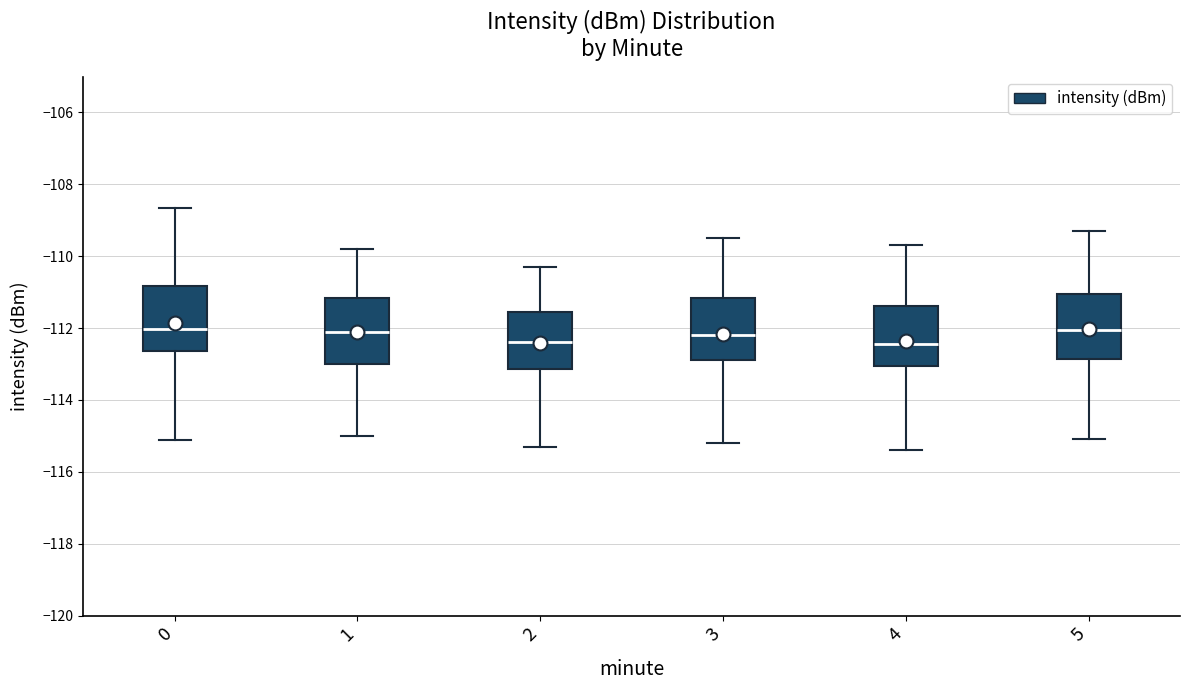

Reading left to right, read every box against the y-axis: the position of its median line, the range the box covers, and the ends of its whiskers. The values are not printed on the chart, so give them approximately, as read against the axis.

0: median -112.0, box -112.6 to -110.8, whiskers -115.2 to -108.6
1: median -112.0, box -113.0 to -111.2, whiskers -115.0 to -109.8
2: median -112.4, box -113.2 to -111.6, whiskers -115.2 to -110.2
3: median -112.2, box -112.8 to -111.2, whiskers -115.2 to -109.4
4: median -112.4, box -113.0 to -111.4, whiskers -115.4 to -109.6
5: median -112.0, box -112.8 to -111.0, whiskers -115.0 to -109.2